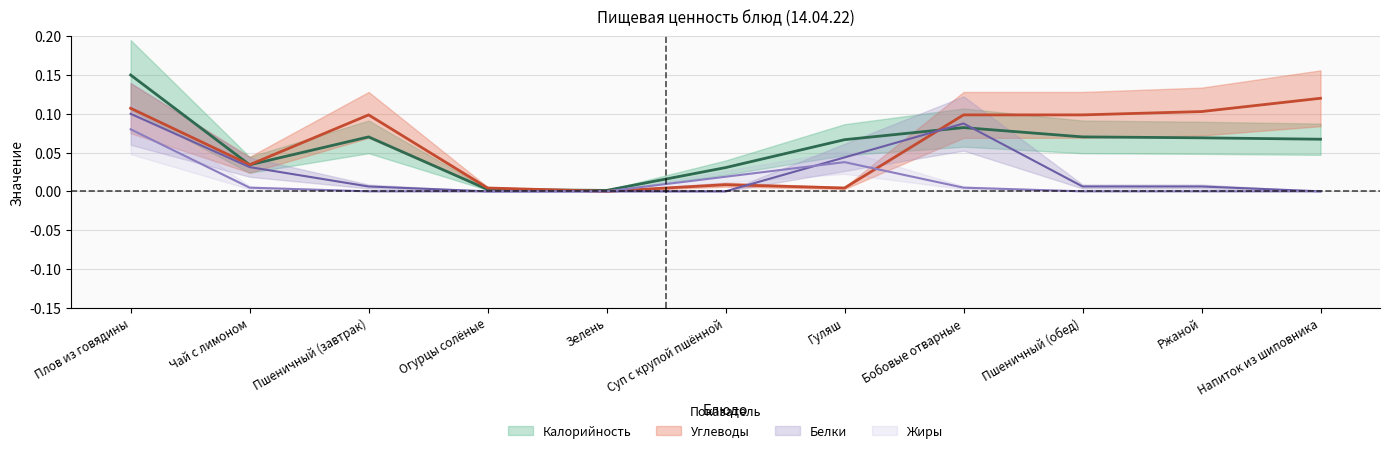

At which category is the sum across all series the highest?

Плов из говядины